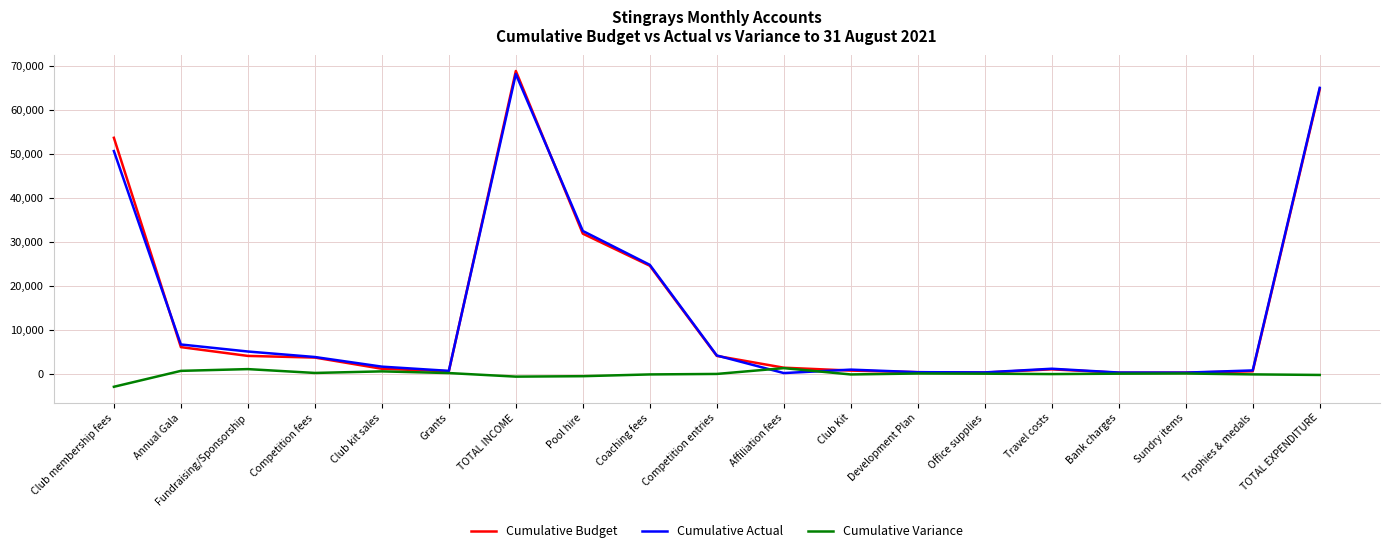

What is the difference between the Cumulative Actual values at Club membership fees and Affiliation fees?

50480